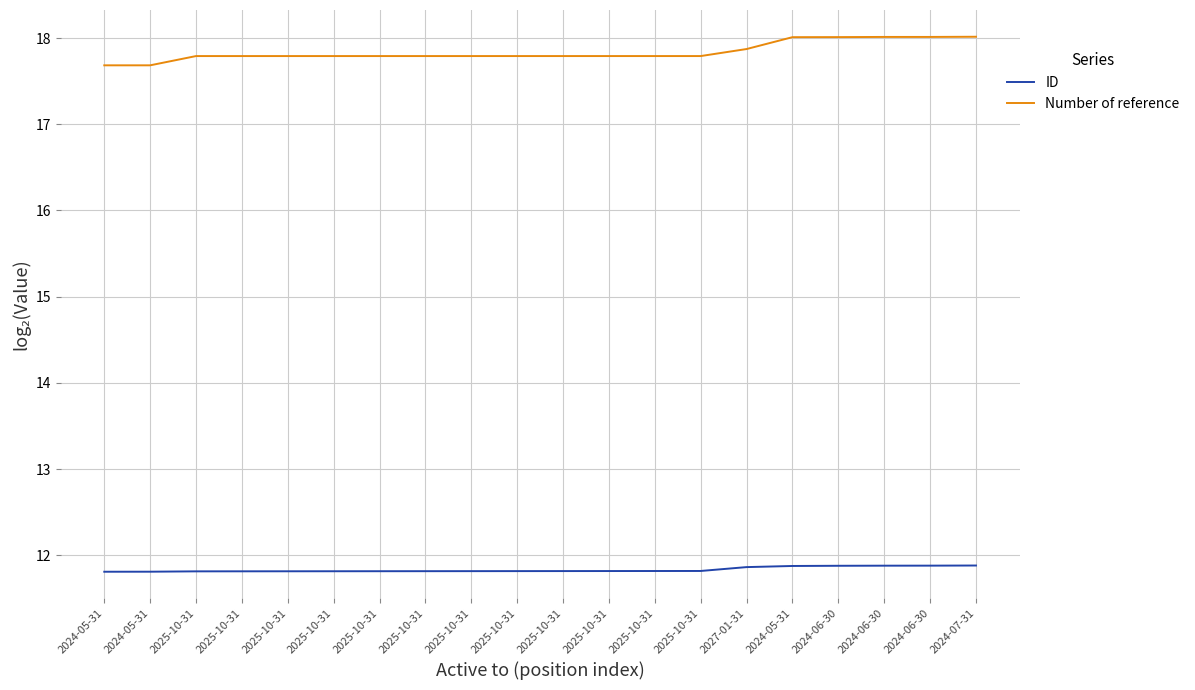

How many lines are shown in the chart?

2